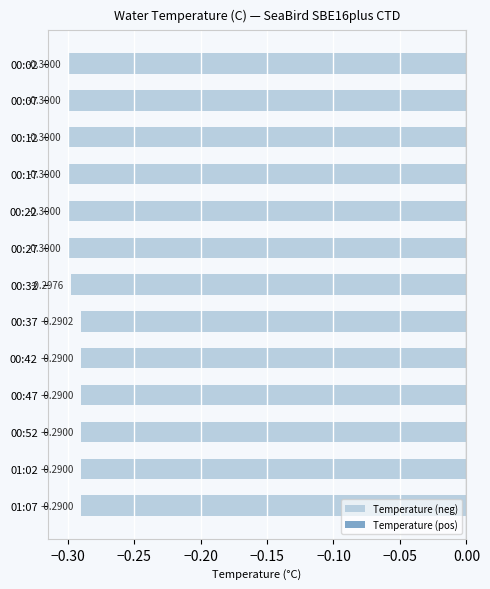

Which has a higher value, 01:02 or 00:02?

01:02